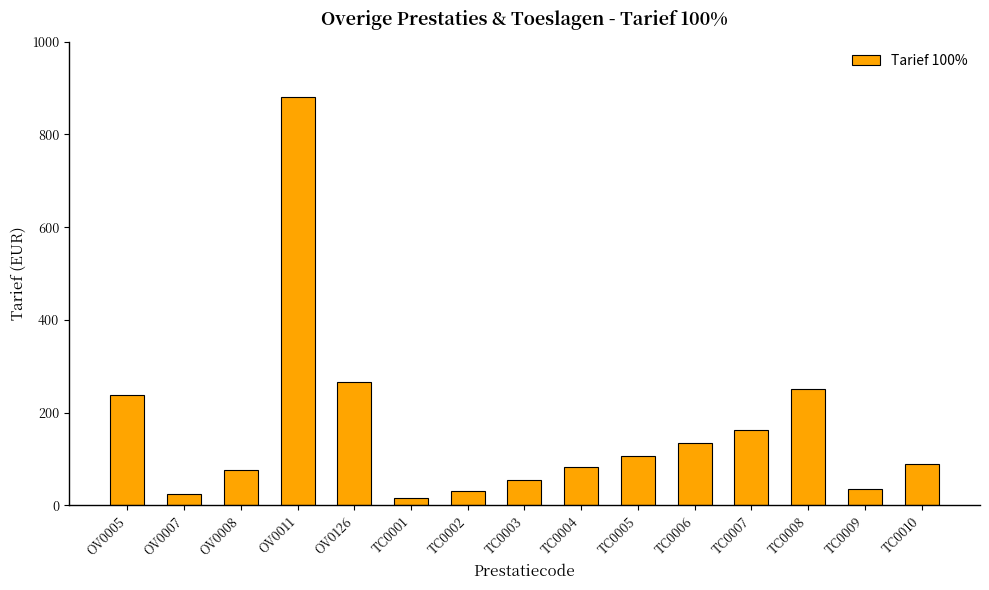

Are the bars horizontal?

No